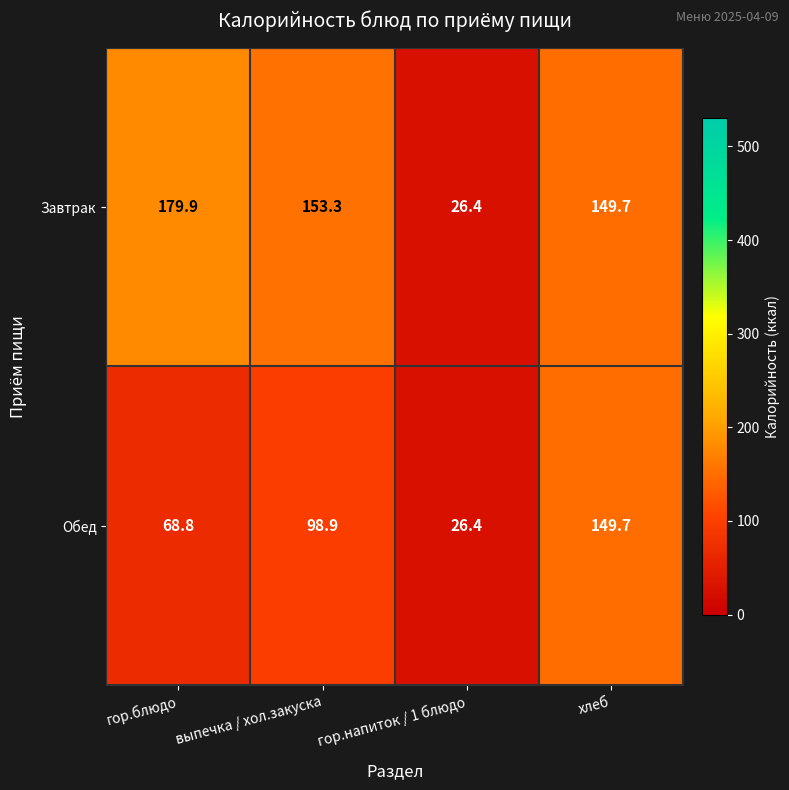

At which category does the chart reach its minimum across all series?

гор.напиток / 1 блюдо